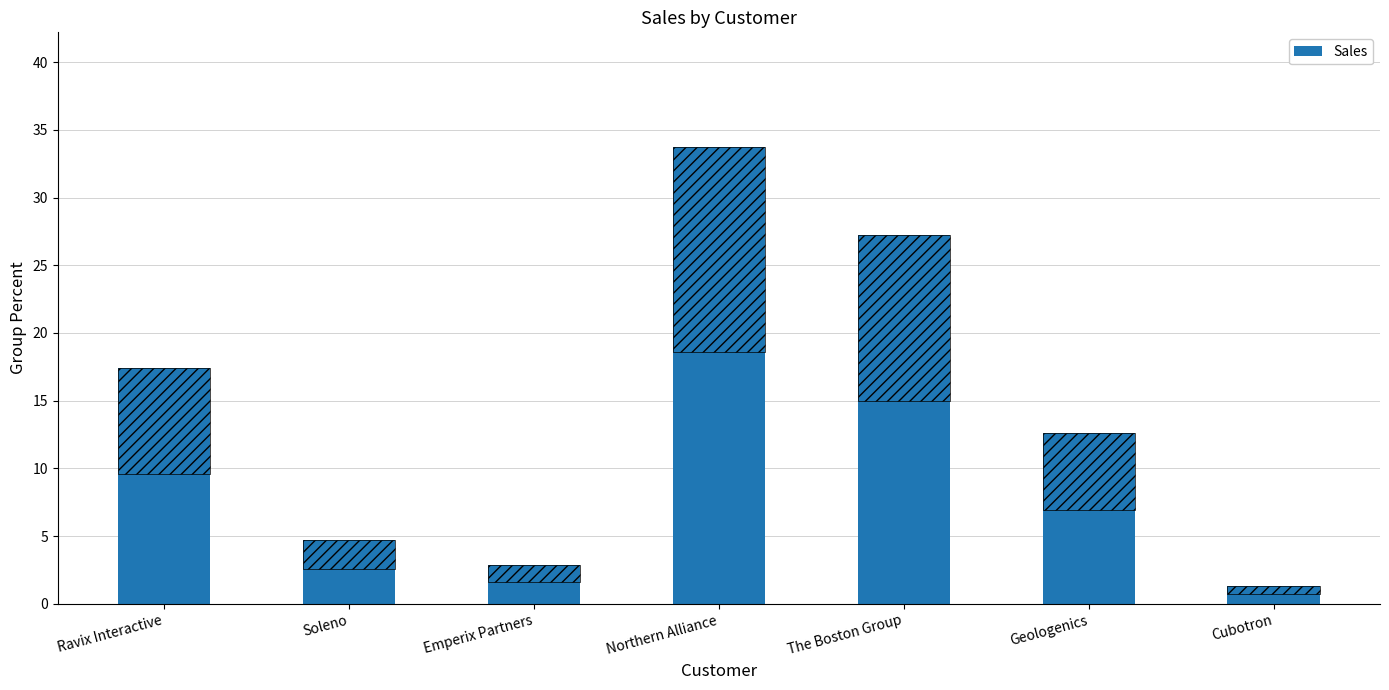

What is the label of the 5th bar from the left?

The Boston Group